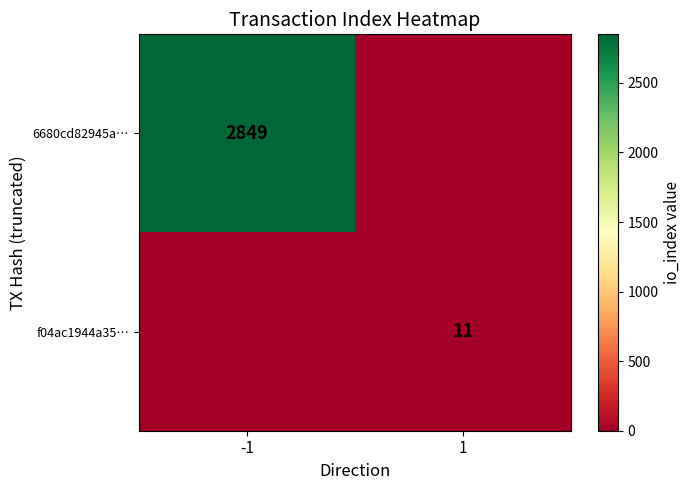

The f04ac1944a35… series shows 11 at 1. True or false?

True